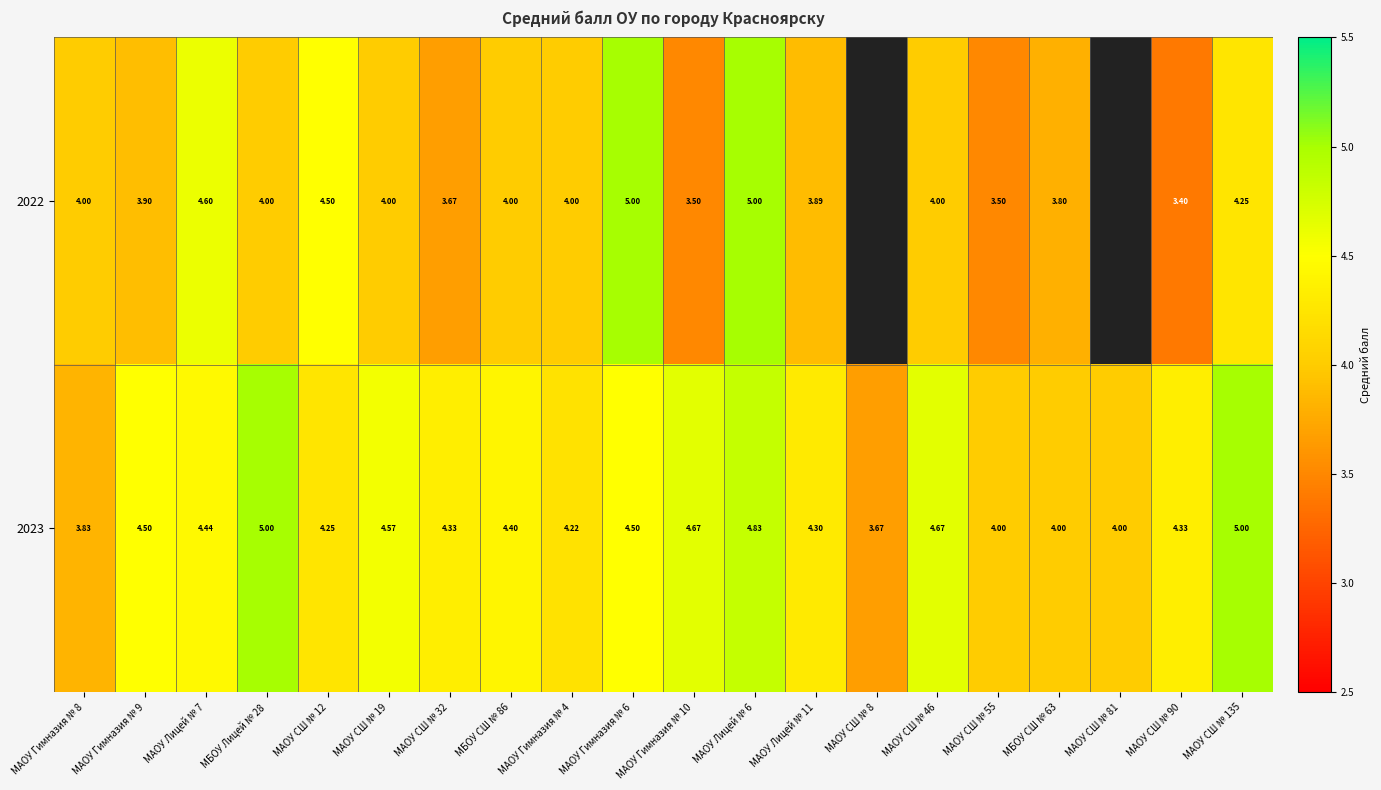

Which has a higher value, МБОУ СШ № 86 or МАОУ Лицей № 6?

МАОУ Лицей № 6